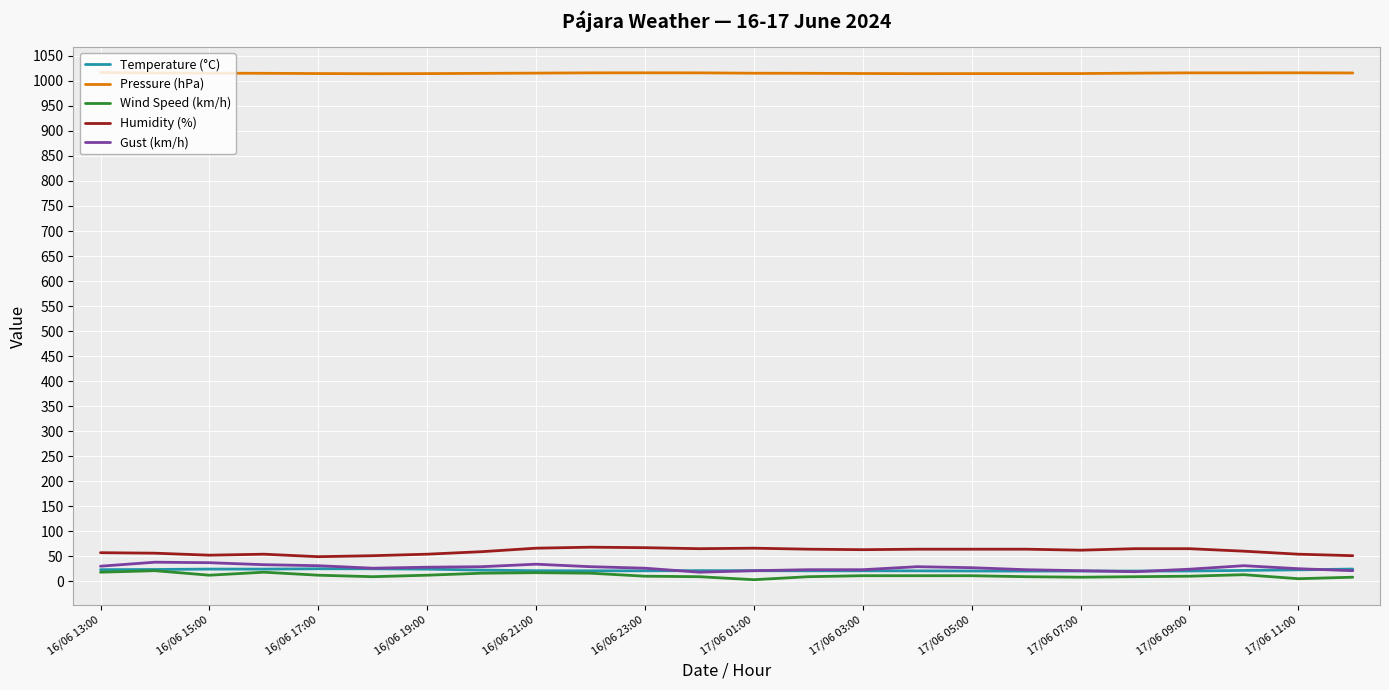

What is the greatest value displayed?

1016.8